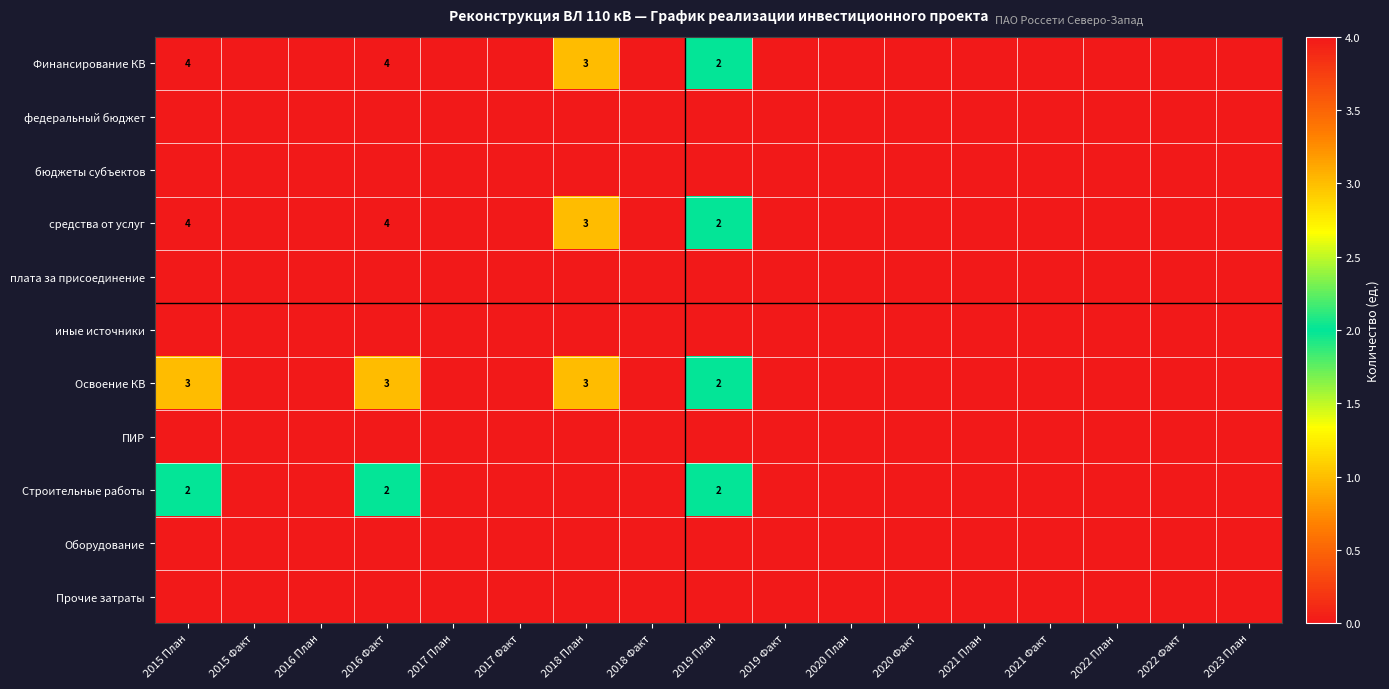

Which series has the largest range (max minus min)?

Финансирование КВ